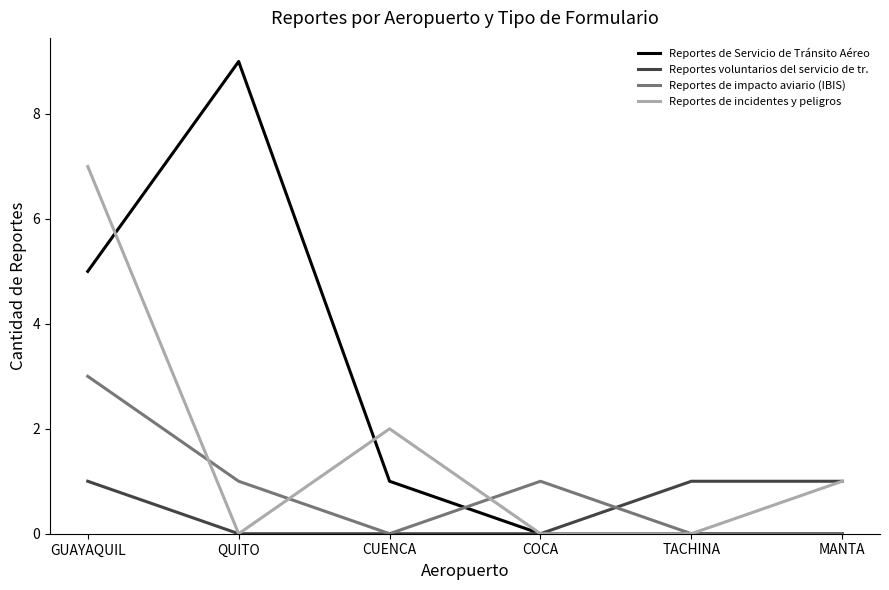

At which category does the chart reach its peak across all series?

QUITO